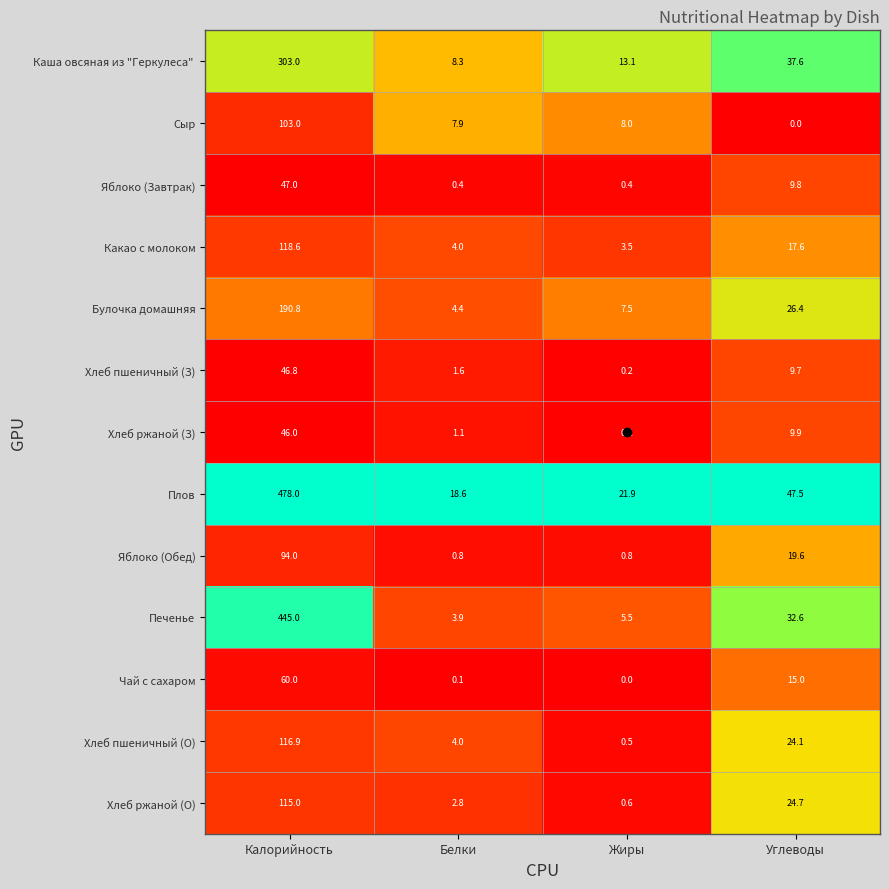

List the labels in order of Чай с сахаром value, smallest first.

Жиры, Белки, Углеводы, Калорийность